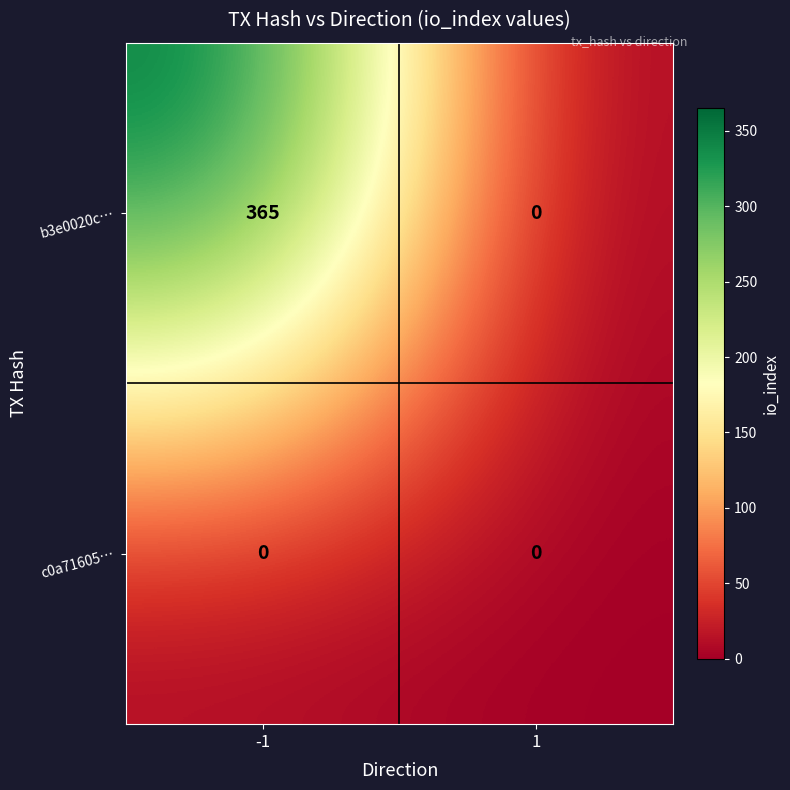

Reading right to left, list all the values displayed in this chart.

b3e0020c…: 0	365
c0a71605…: 0	0